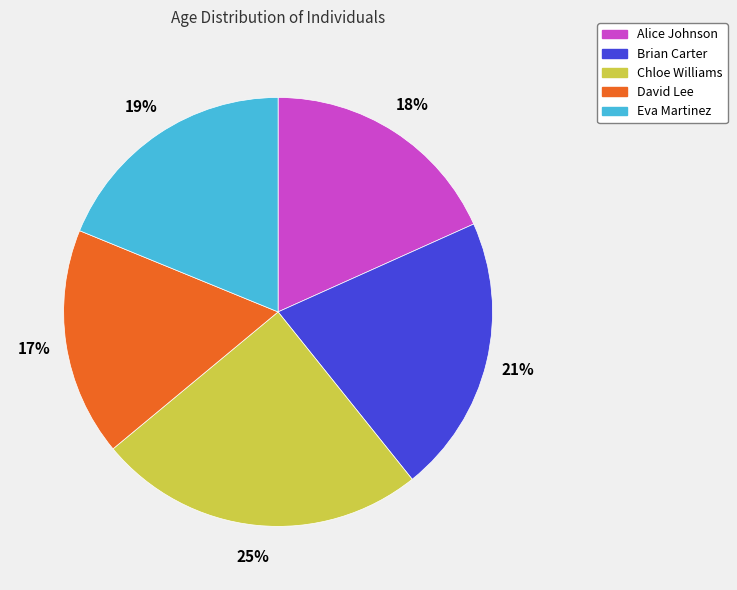

Approximately how many times larger is the value at Chloe Williams compared to Alice Johnson?

1.4